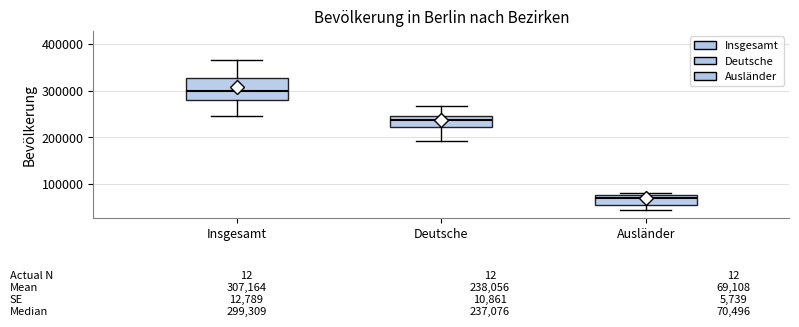

Which box's median line is the lowest?

Ausländer